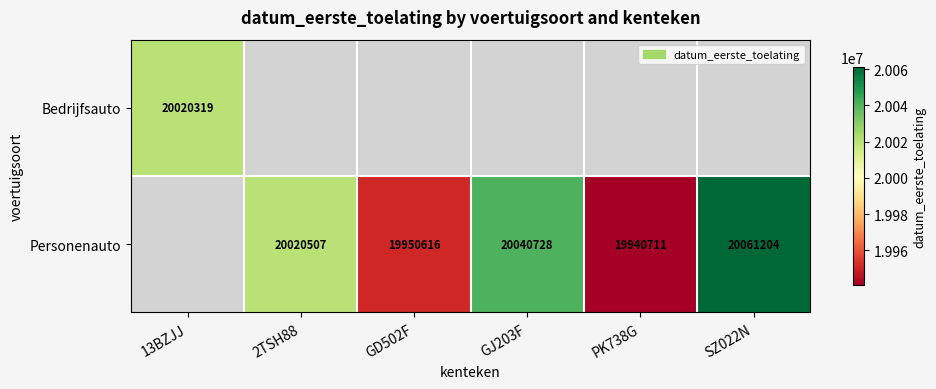

True or false: Personenauto has a value of 19940711 at PK738G.

True